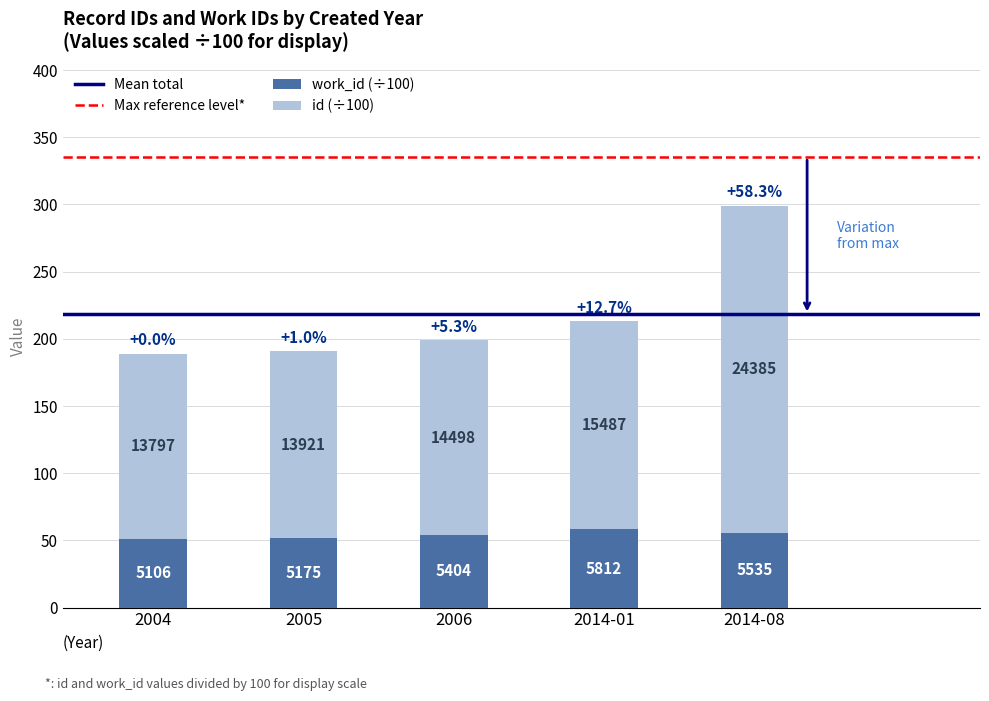

How many bars are there in total?

5